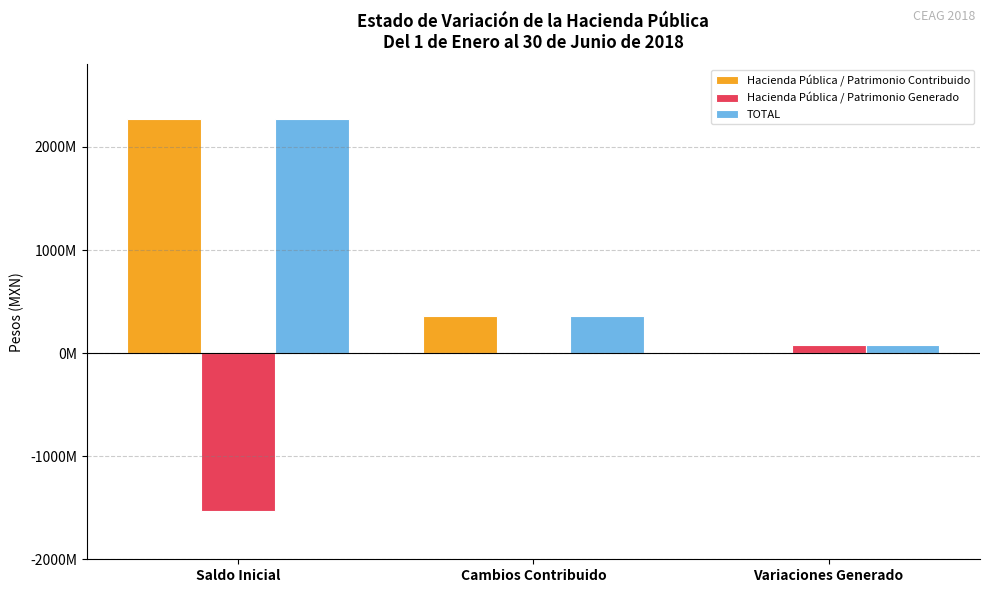

What are all the series names shown in the legend?

Hacienda Pública / Patrimonio Contribuido, Hacienda Pública / Patrimonio Generado, TOTAL